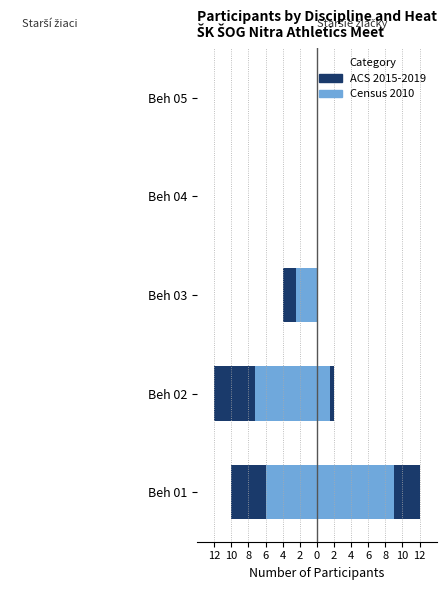

At Beh 03, list the series in order from largest to smallest.

Staršie žiačky (ACS 2015-2019), Staršie žiačky (Census 2010), Starší žiaci (Census 2010), Starší žiaci (ACS 2015-2019)